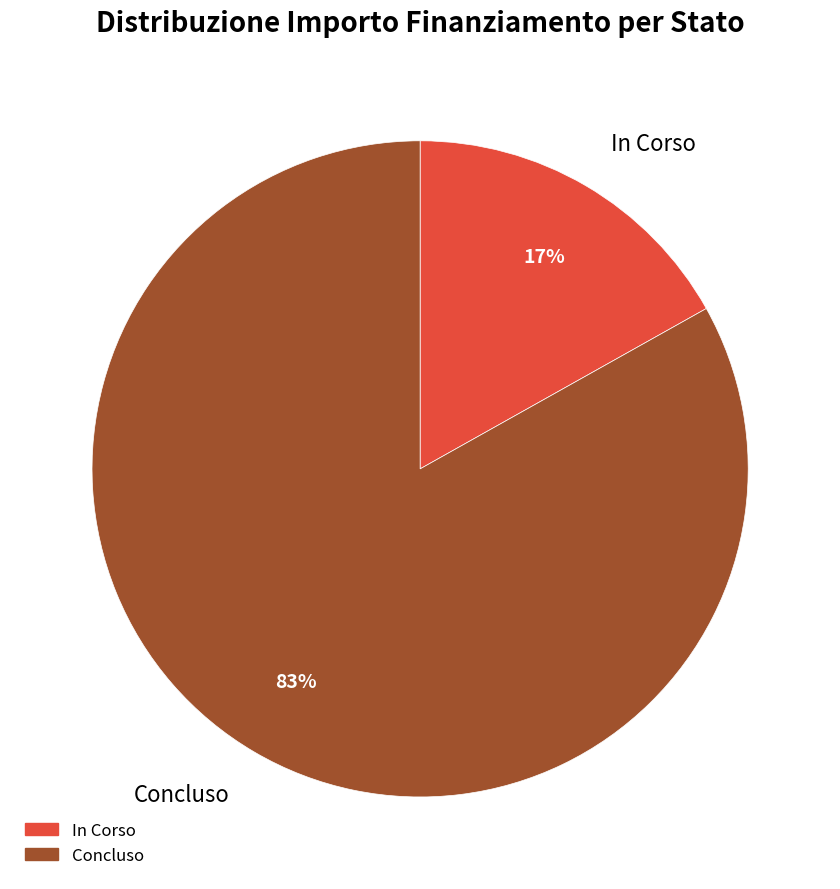

Does any single category account for the majority?

Yes